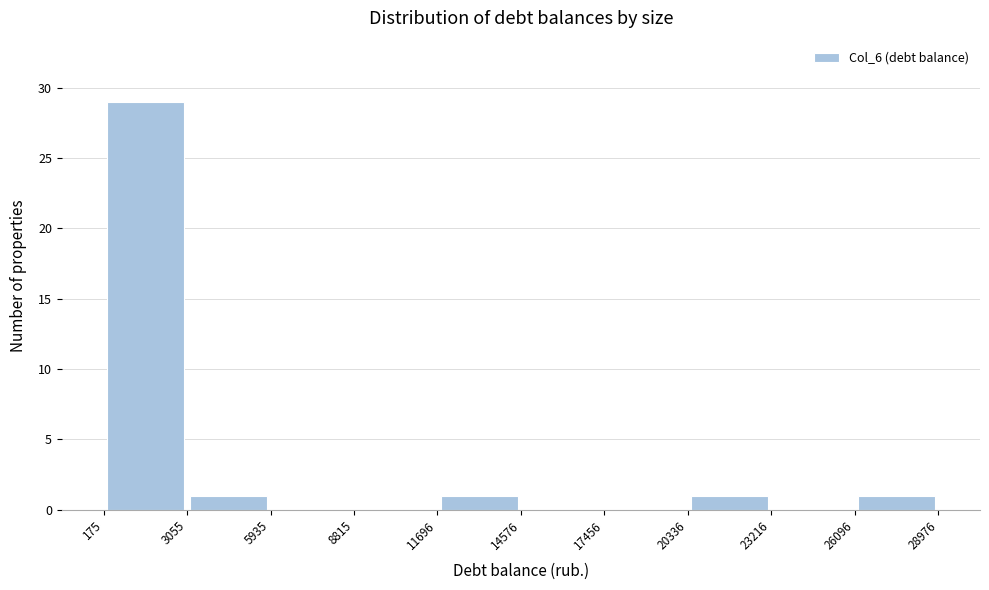

Reading left to right, transcribe this chart: for each bar, give the range it covers on the x-axis and its height. The values are not printed on the chart, so give them approximately, as read against the axis.

175 to 3055: 29
3055 to 5935: 1
5935 to 8815: 0
8815 to 11696: 0
11696 to 14576: 1
14576 to 17456: 0
17456 to 20336: 0
20336 to 23216: 1
23216 to 26096: 0
26096 to 28976: 1